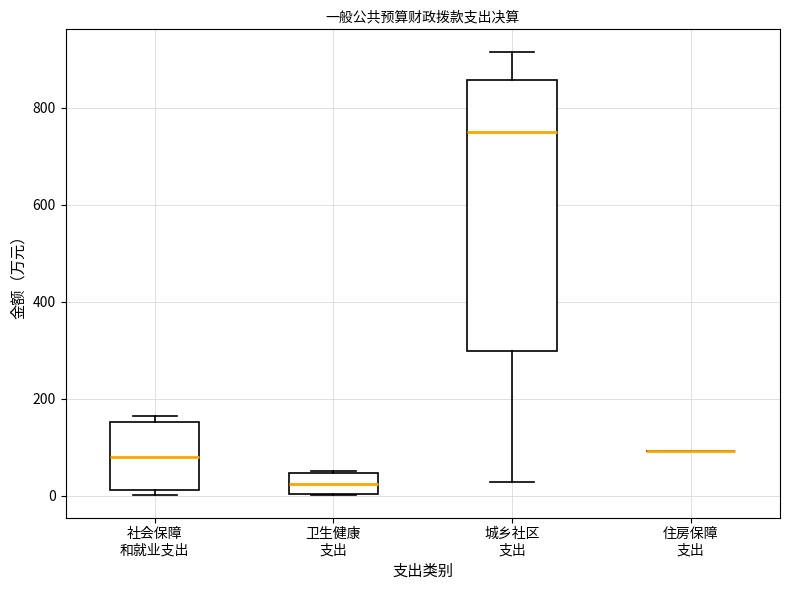

Reading left to right, transcribe this box plot: for each box, give where its median line is, the range the box spans, and where its two whiskers end, as read against the y-axis. The values are not printed on the chart, so give them approximately, as read against the axis.

社会保障 和就业支出: median 80, box 20 to 160, whiskers 0 to 160 (just above the box's upper edge)
卫生健康 支出: median 20, box 0 to 40, whiskers 0 to 40
城乡社区 支出: median 760, box 300 to 860, whiskers 20 to 920
住房保障 支出: box collapsed to a line at 100, whiskers 100 to 100